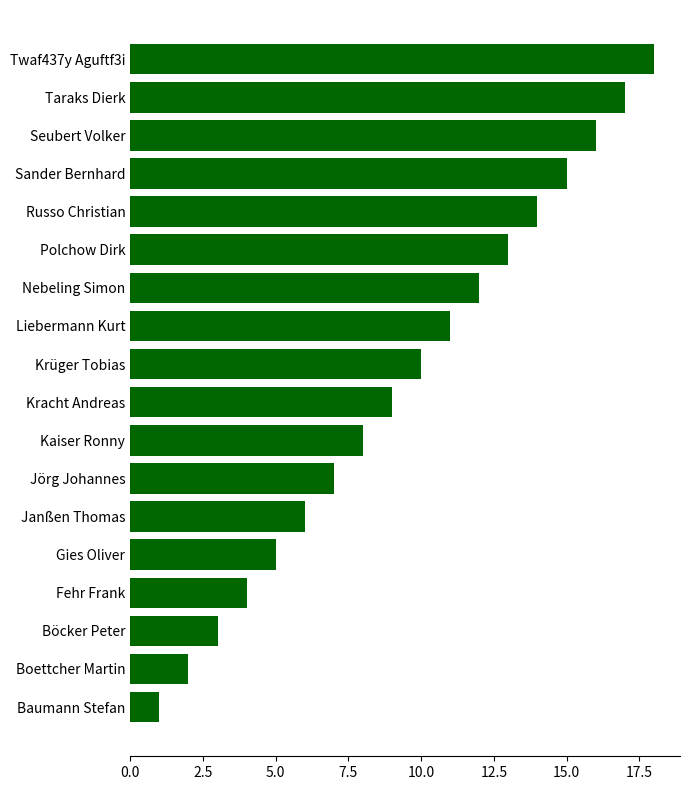

Does the chart contain stacked bars?

No